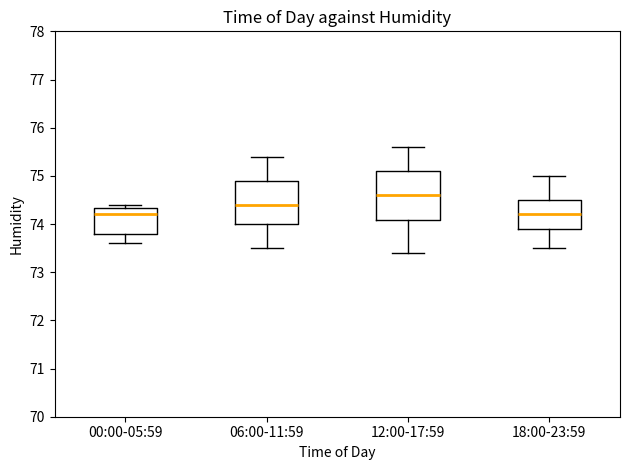

Reading left to right, read every box against the y-axis: the position of its median line, the range the box covers, and the ends of its whiskers. The values are not printed on the chart, so give them approximately, as read against the axis.

00:00-05:59: median 74.2, box 73.8 to 74.3, whiskers 73.6 to 74.4
06:00-11:59: median 74.4, box 74.0 to 74.9, whiskers 73.5 to 75.4
12:00-17:59: median 74.6, box 74.1 to 75.1, whiskers 73.4 to 75.6
18:00-23:59: median 74.2, box 73.9 to 74.5, whiskers 73.5 to 75.0